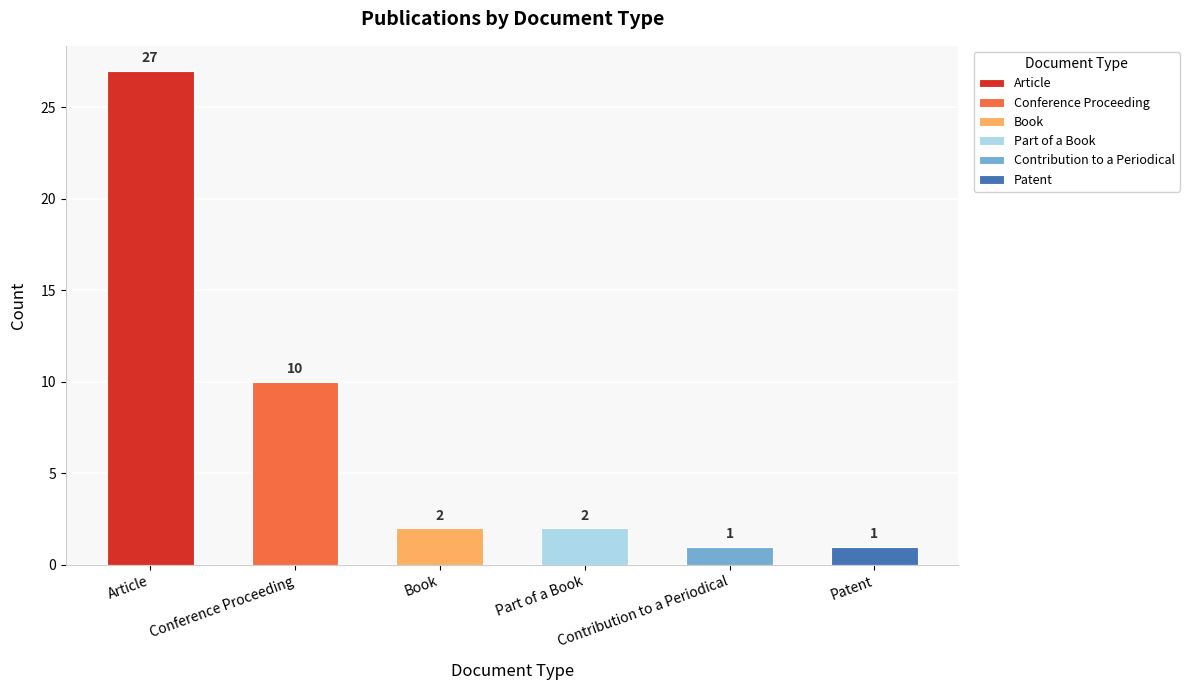

Reading right to left, what are all the values shown in this chart?

1	1	2	2	10	27